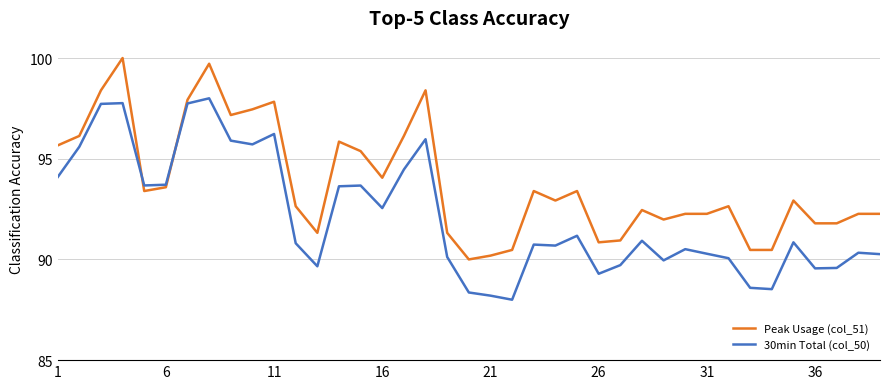

List the series in order of their peak value, lowest first.

30min Total (col_50), Peak Usage (col_51)